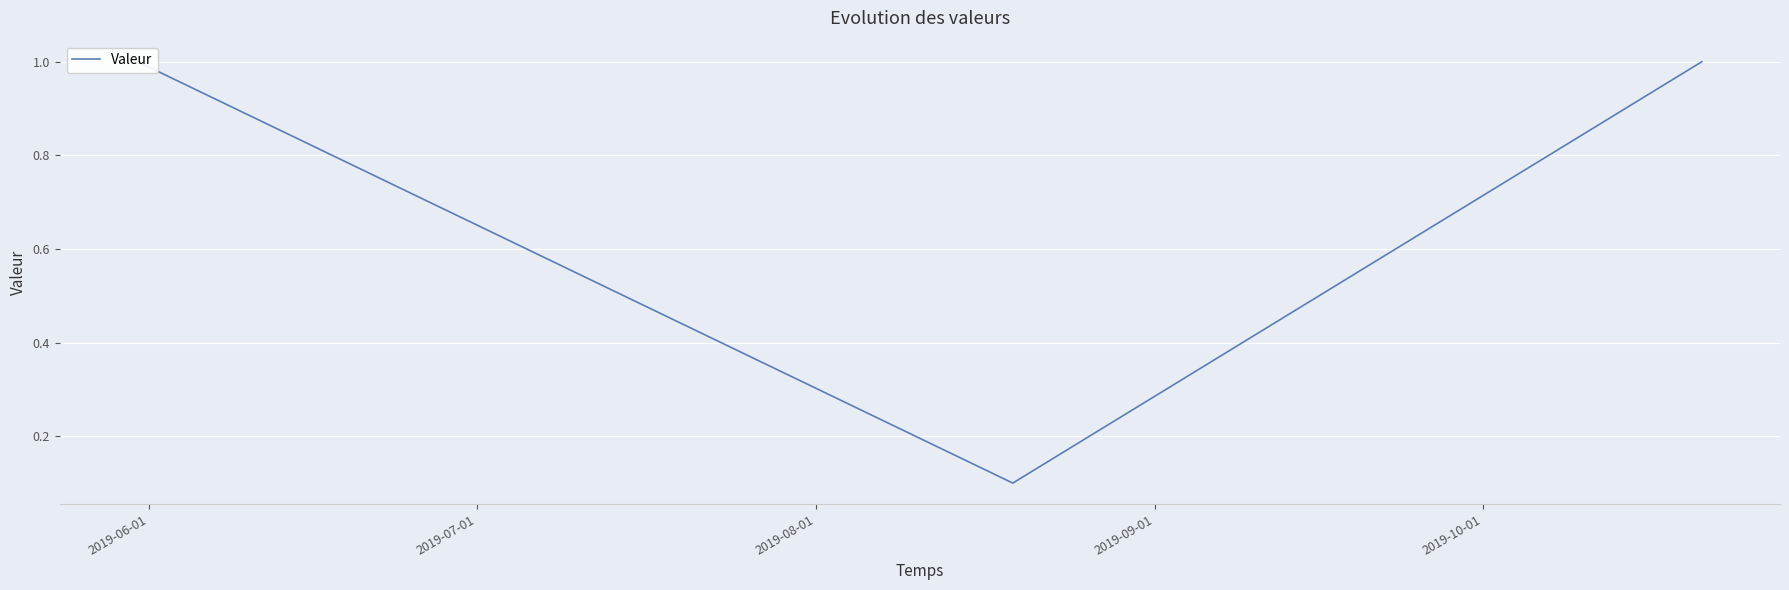

What is the value of the 2nd point from the left?

0.1